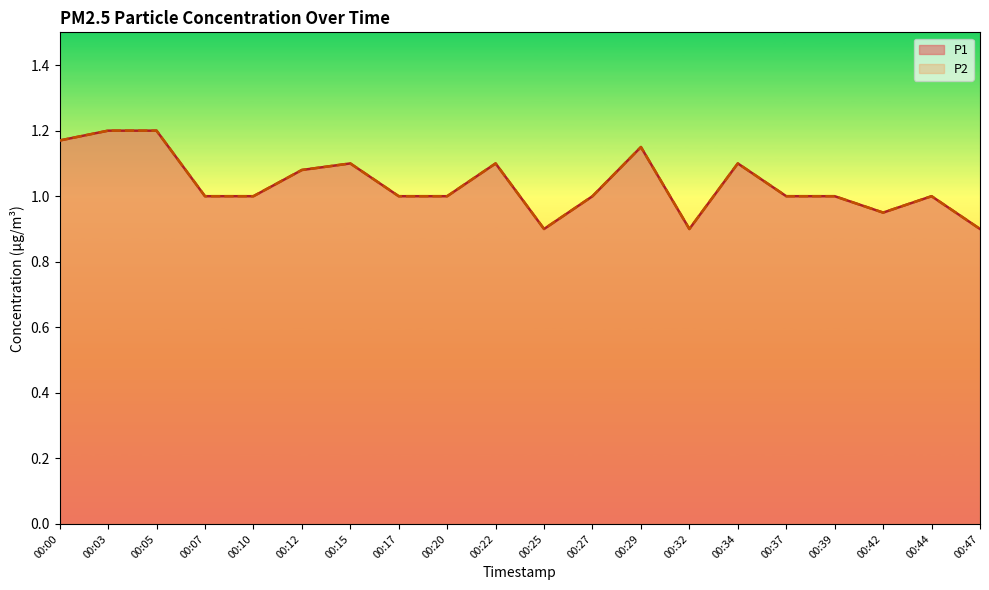

Between 00:15 and 00:34, which is larger?

00:15